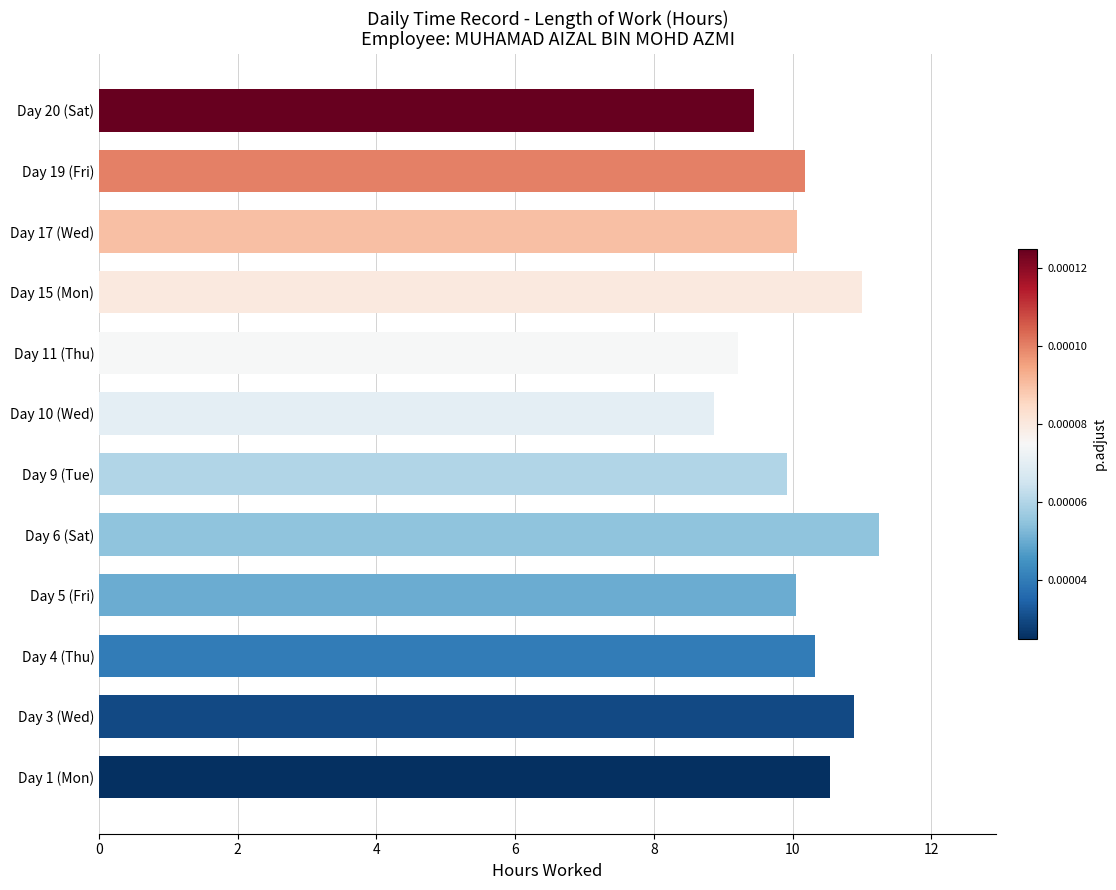

What is the ratio of the value at Day 20 (Sat) to the value at Day 6 (Sat)?

0.8